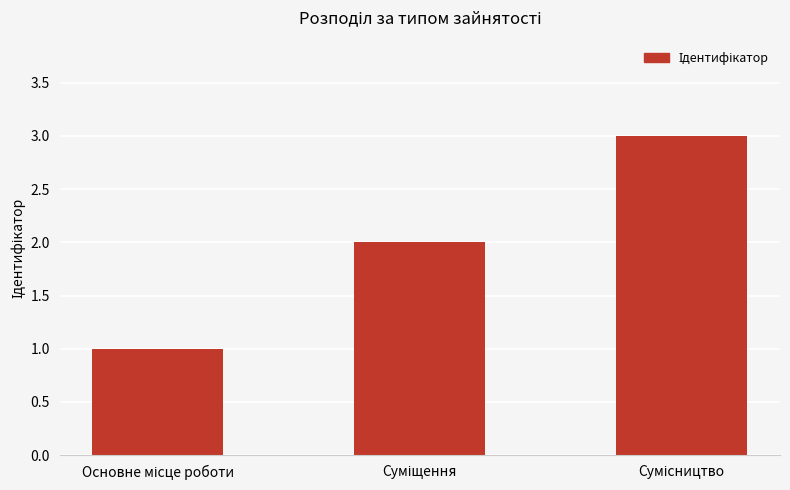

What is the greatest value displayed?

3